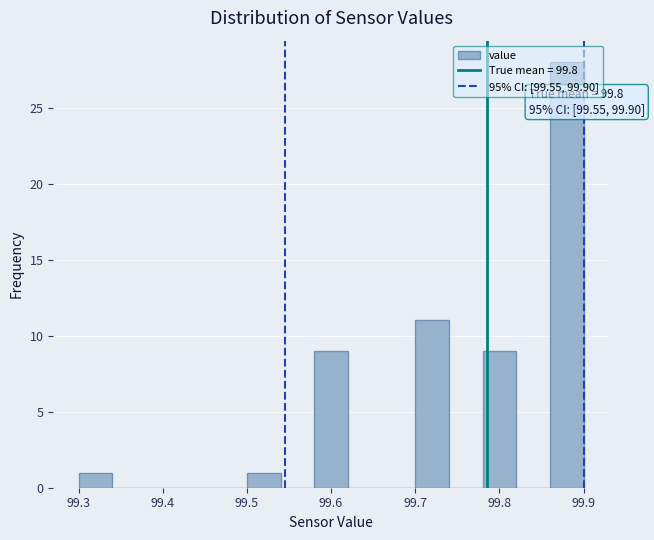

Which range on the x-axis has the tallest bar?

99.86 to 99.90